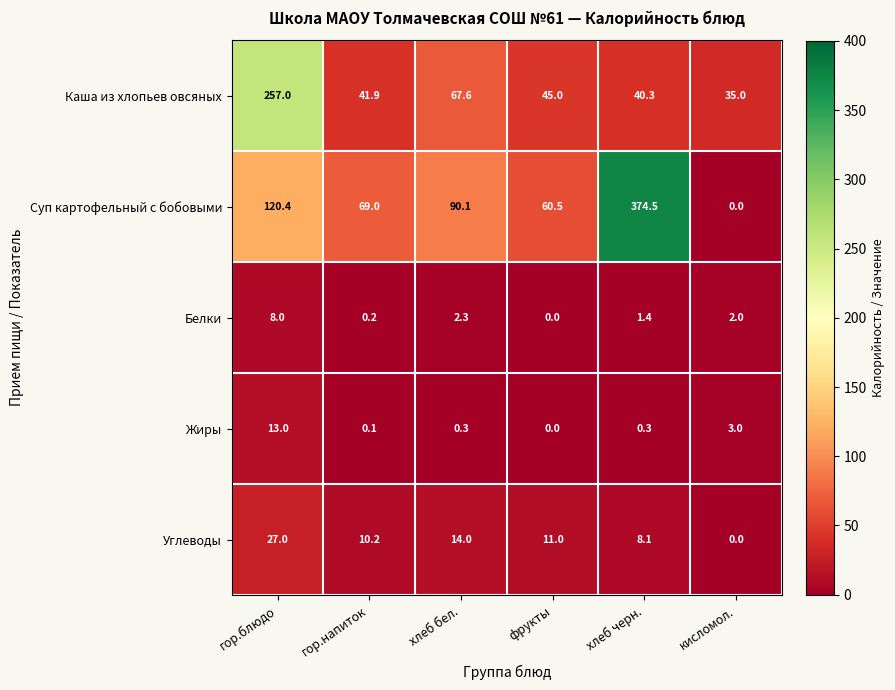

Which series changed the most between гор.блюдо and хлеб бел.?

Каша из хлопьев овсяных